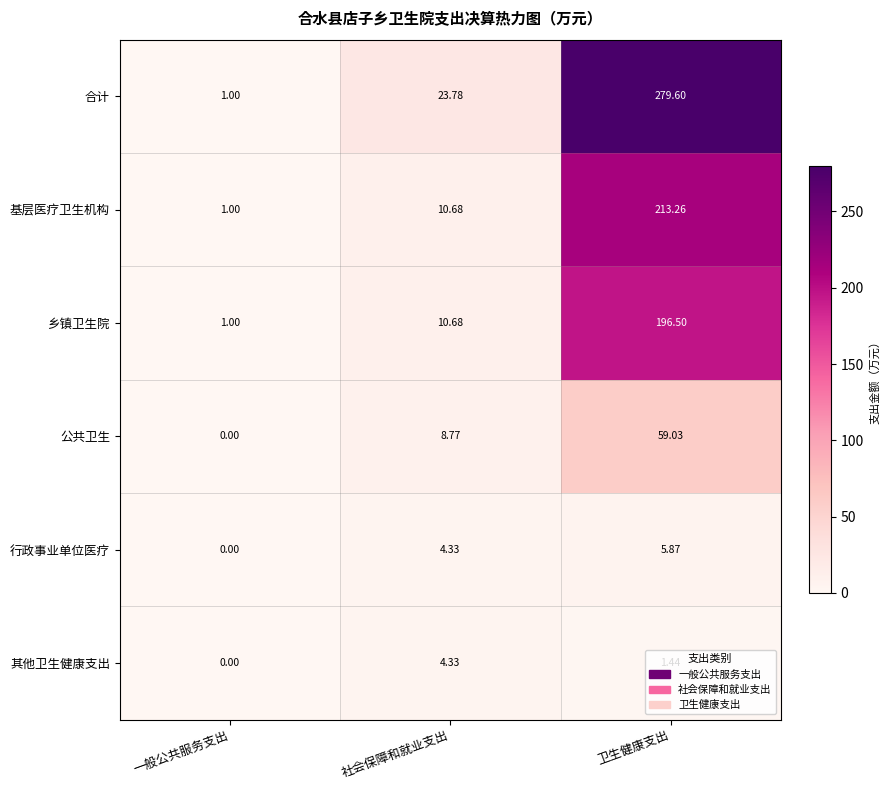

Which label corresponds to the smallest value in the chart?

一般公共服务支出